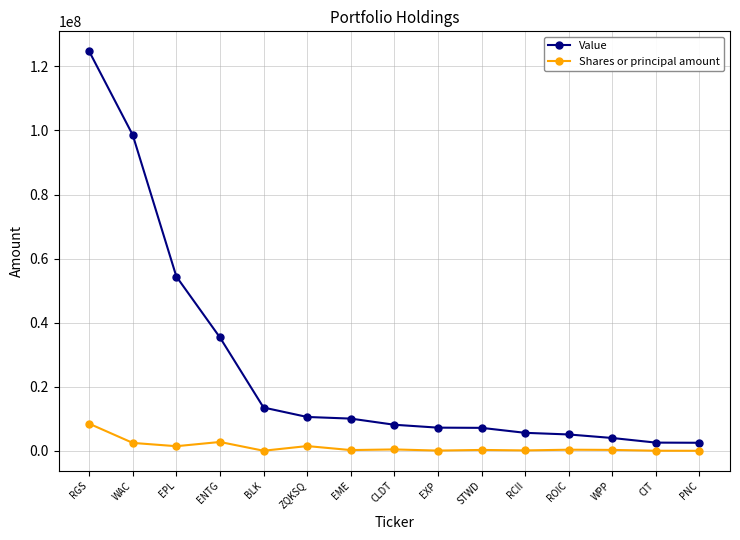

Where is Value nearest to the value 63614500?

EPL